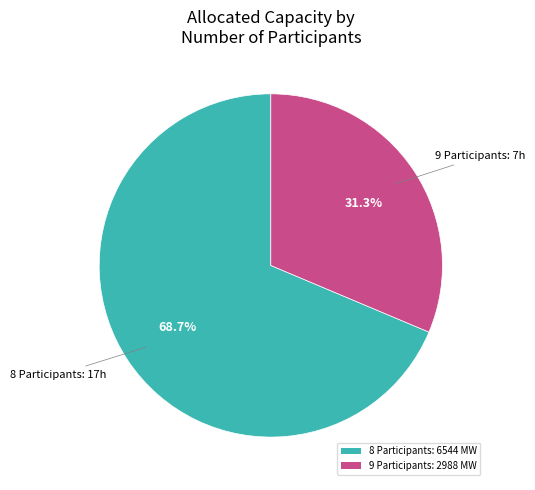

Rank the categories by value from highest to lowest.

8 Participants: 6544 MW, 9 Participants: 2988 MW